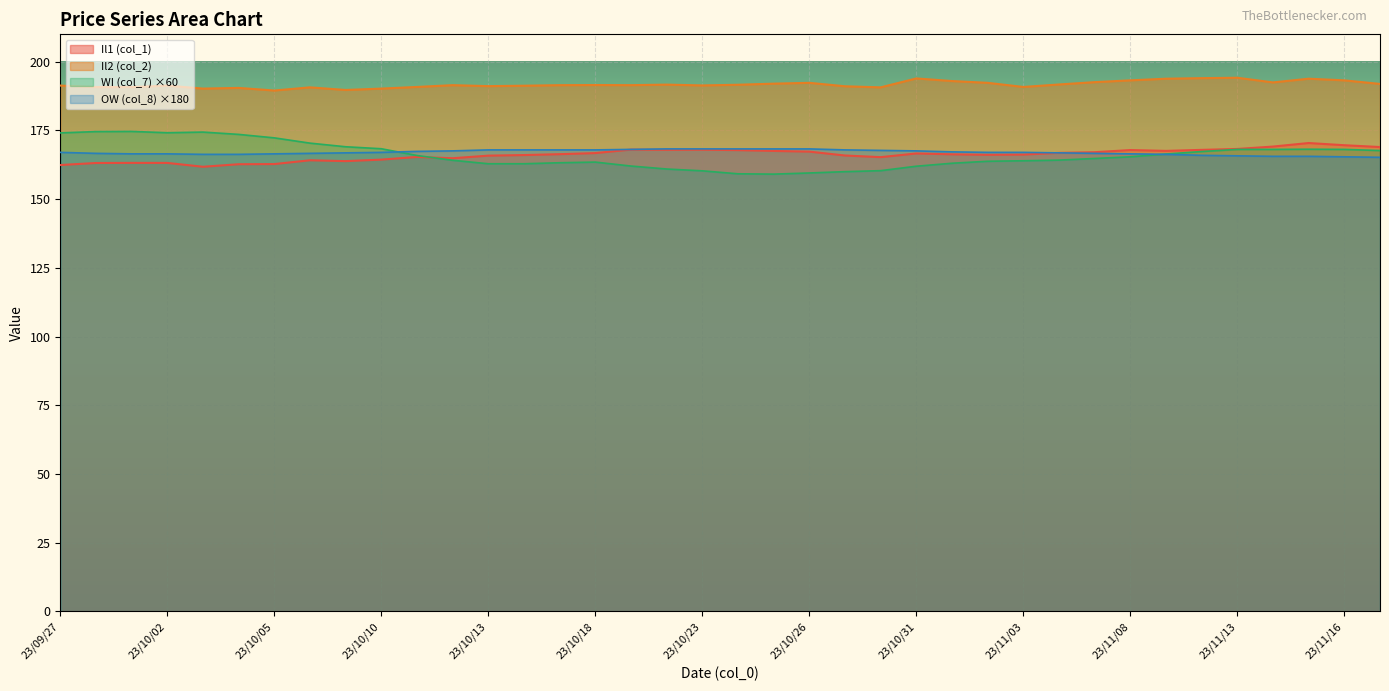

The value of WI (col_7) ×60 at 23/10/02 is 83.5. True or false?

False